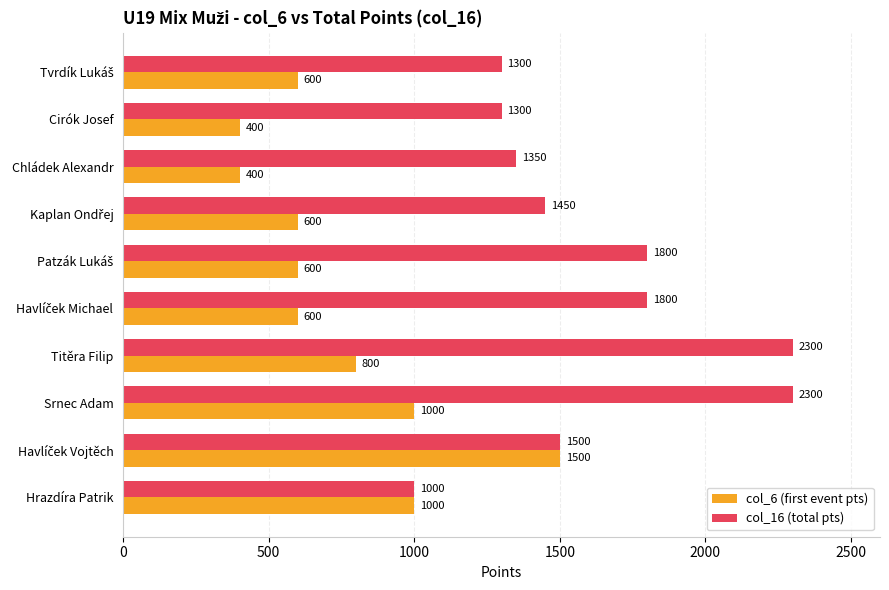

True or false: col_6 (first event pts) has a value of 1000 at Srnec Adam.

True